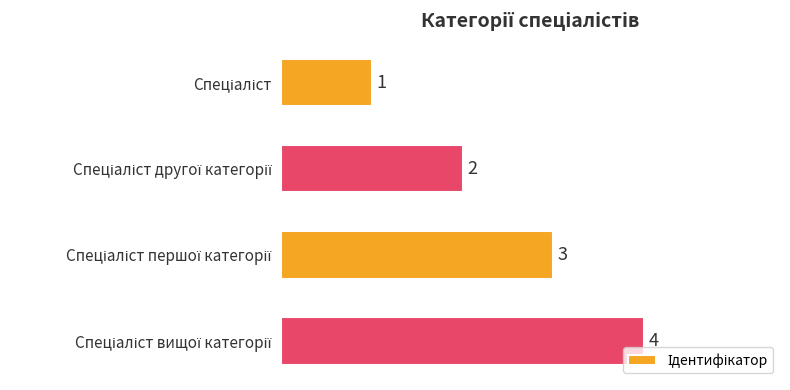

Count the values in the range 2 to 4.

3